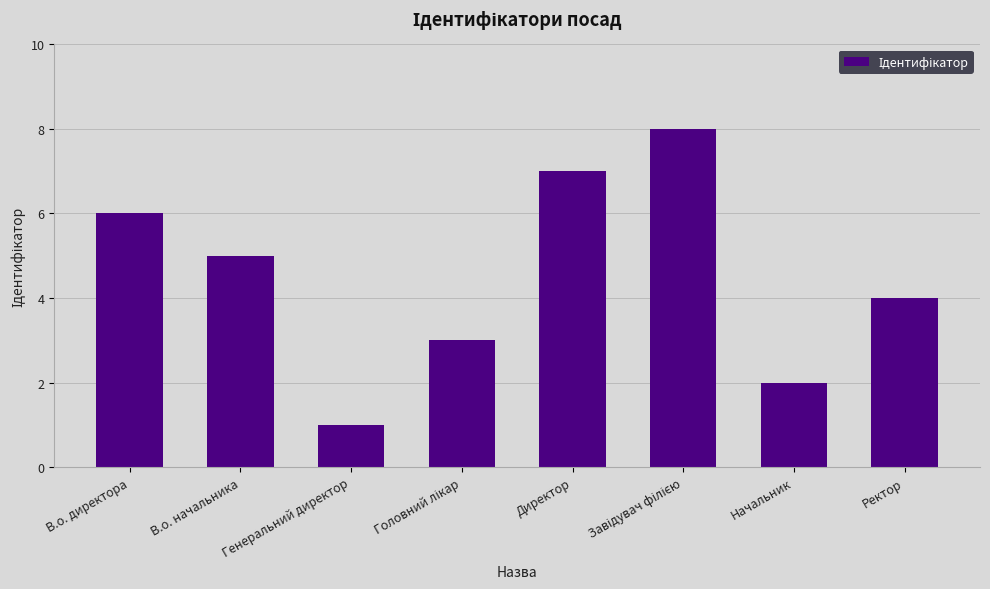

The value at Директор is 7. True or false?

True